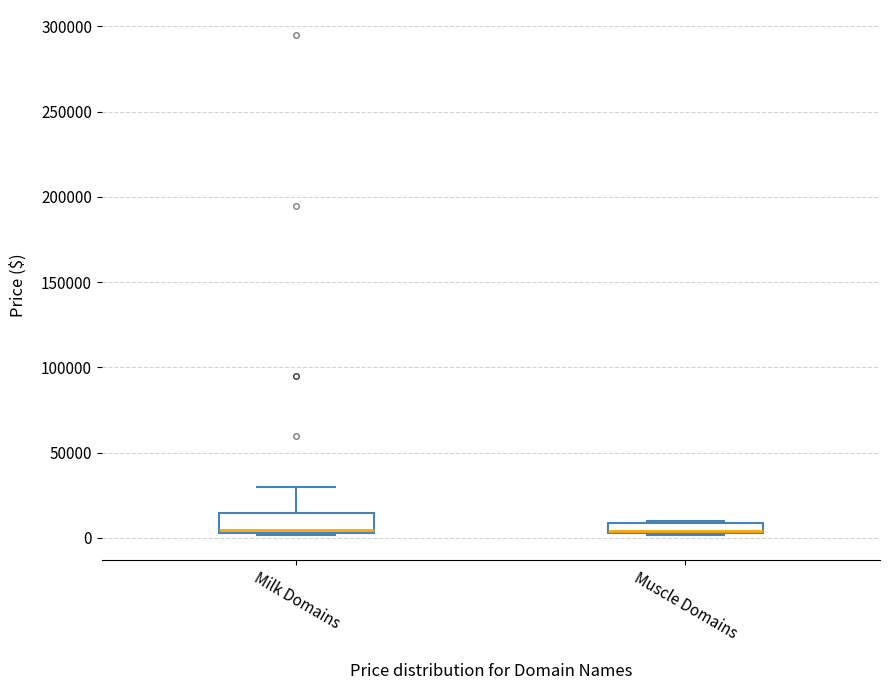

Which box is the tallest, from its lower edge to its upper edge?

Milk Domains